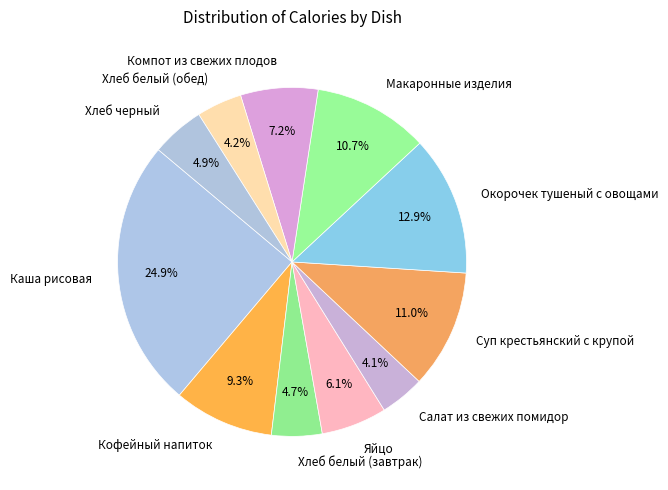

To the nearest percent, what is the difference between the largest and smallest slice percentages?

21%